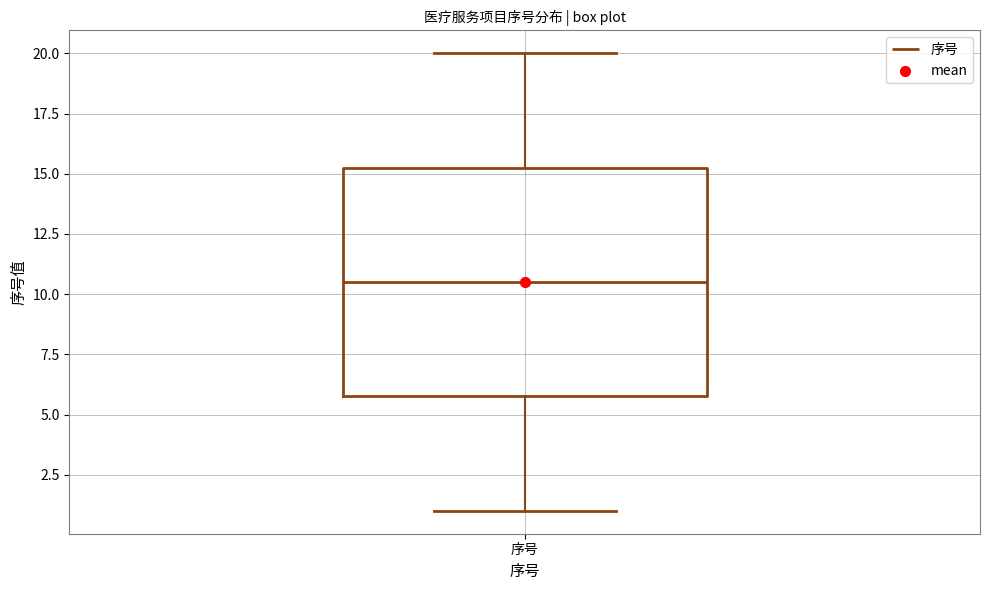

Transcribe this box plot: give where the median line is, the range the box spans, and where the two whiskers end, as read against the y-axis. The values are not printed on the chart, so give them approximately, as read against the axis.

median 10.5, box 6.0 to 15.5, whiskers 1.0 to 20.0